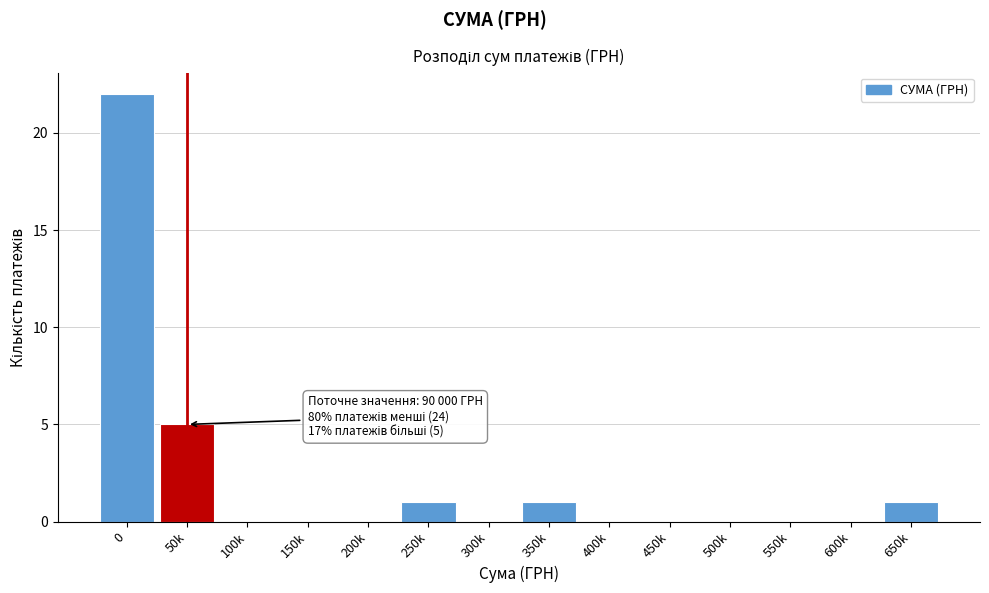

Reading right to left, transcribe all the data shown in this chart.

650k=1	600k=0	550k=0	500k=0	450k=0	400k=0	350k=1	300k=0	250k=1	200k=0	150k=0	100k=0	50k=5	0=22